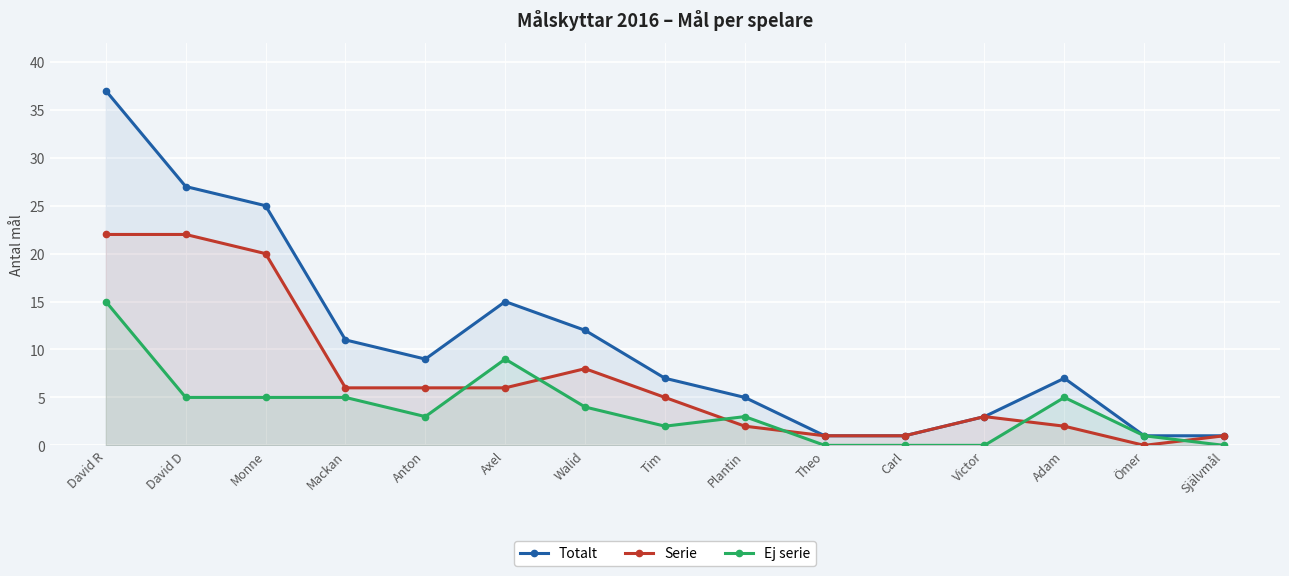

The Serie series shows 22 at David R. True or false?

True